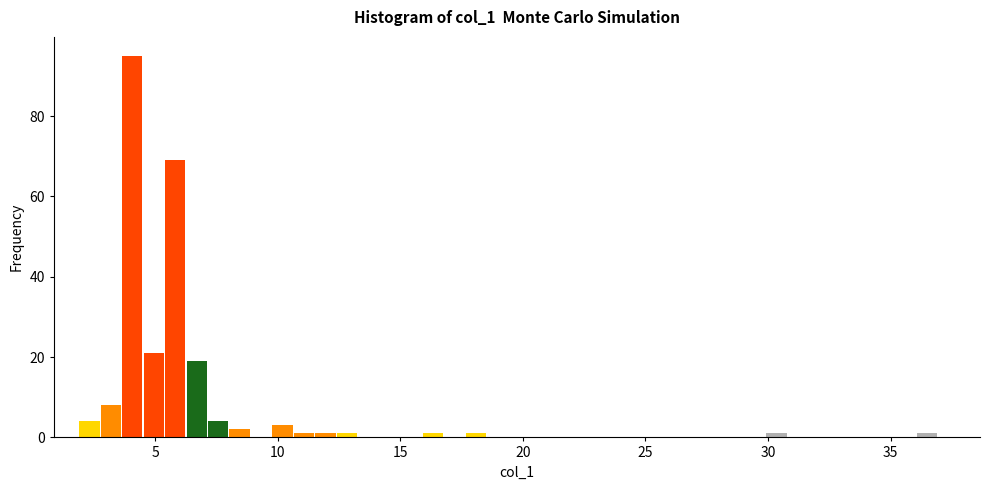

Around what value on the x-axis is the tallest bar? Give the approximate position of its centre, as read against the axis.

4.0